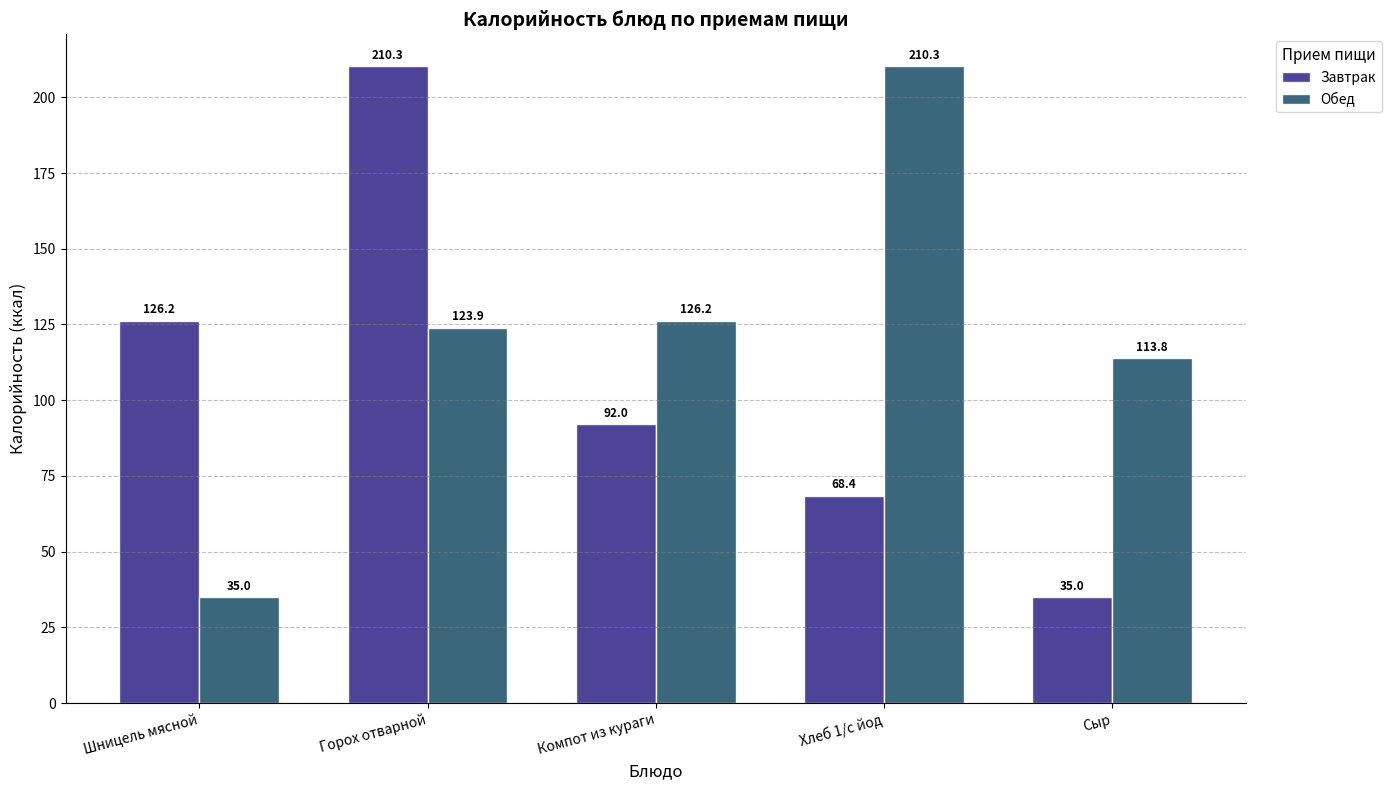

Is the value of Обед at Компот из кураги greater than the value of Завтрак at Хлеб 1/с йод?

Yes